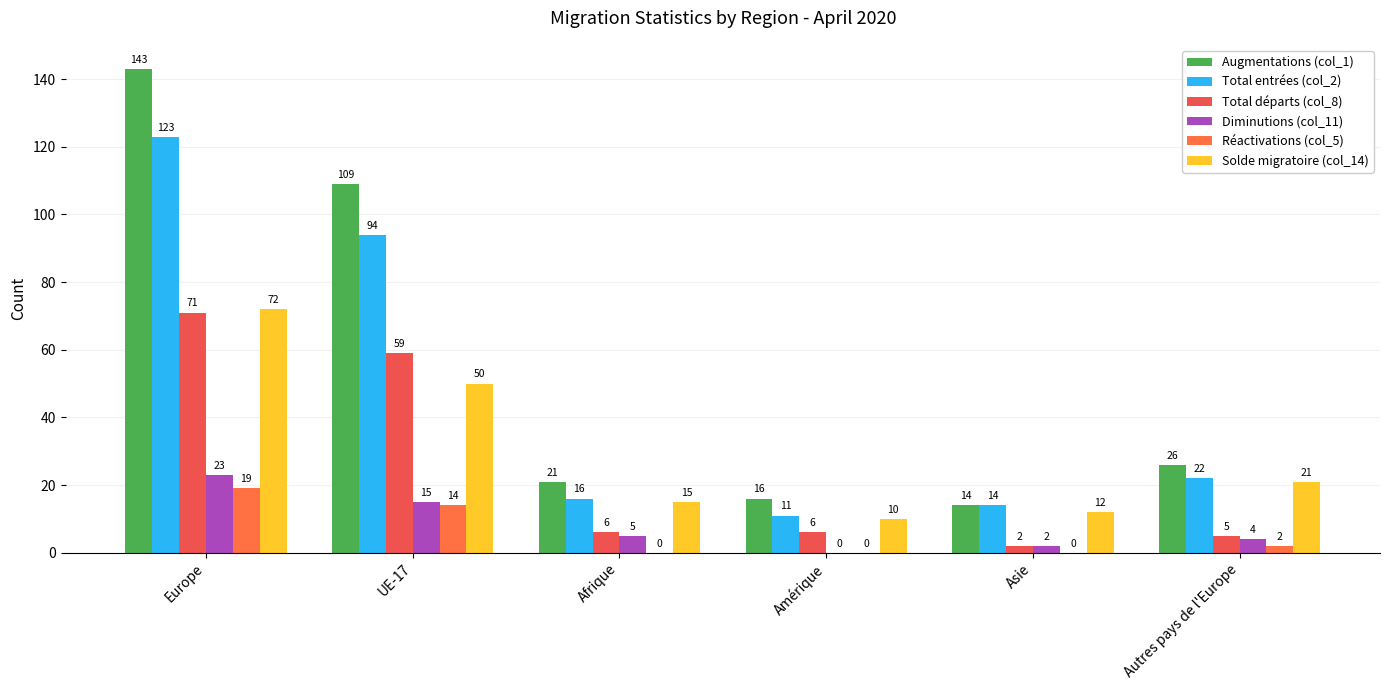

At which label is Diminutions (col_11) closest to 11?

UE-17